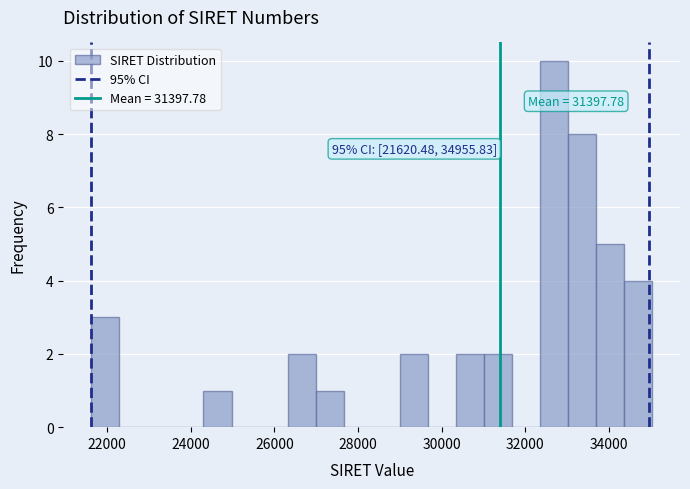

Around what value on the x-axis is the tallest bar? Give the approximate position of its centre, as read against the axis.

32600